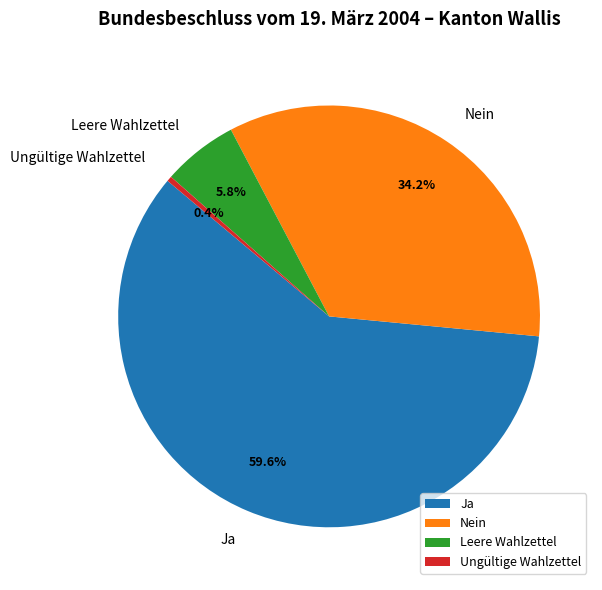

Which has a higher value, Ja or Leere Wahlzettel?

Ja